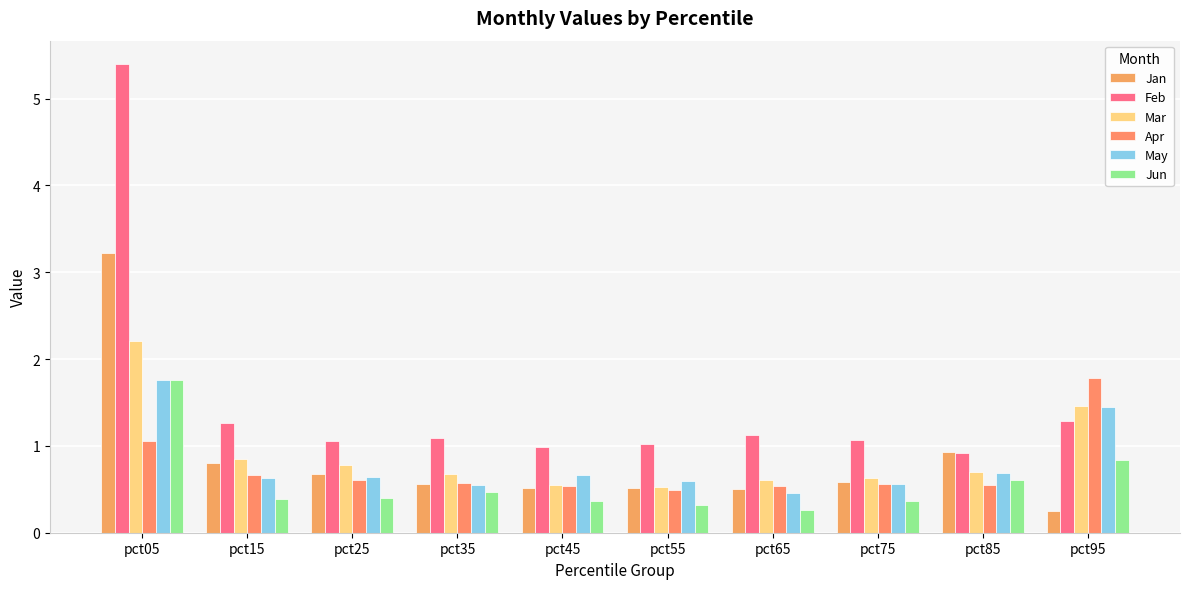

Between pct15 and pct35, which is larger?

pct15